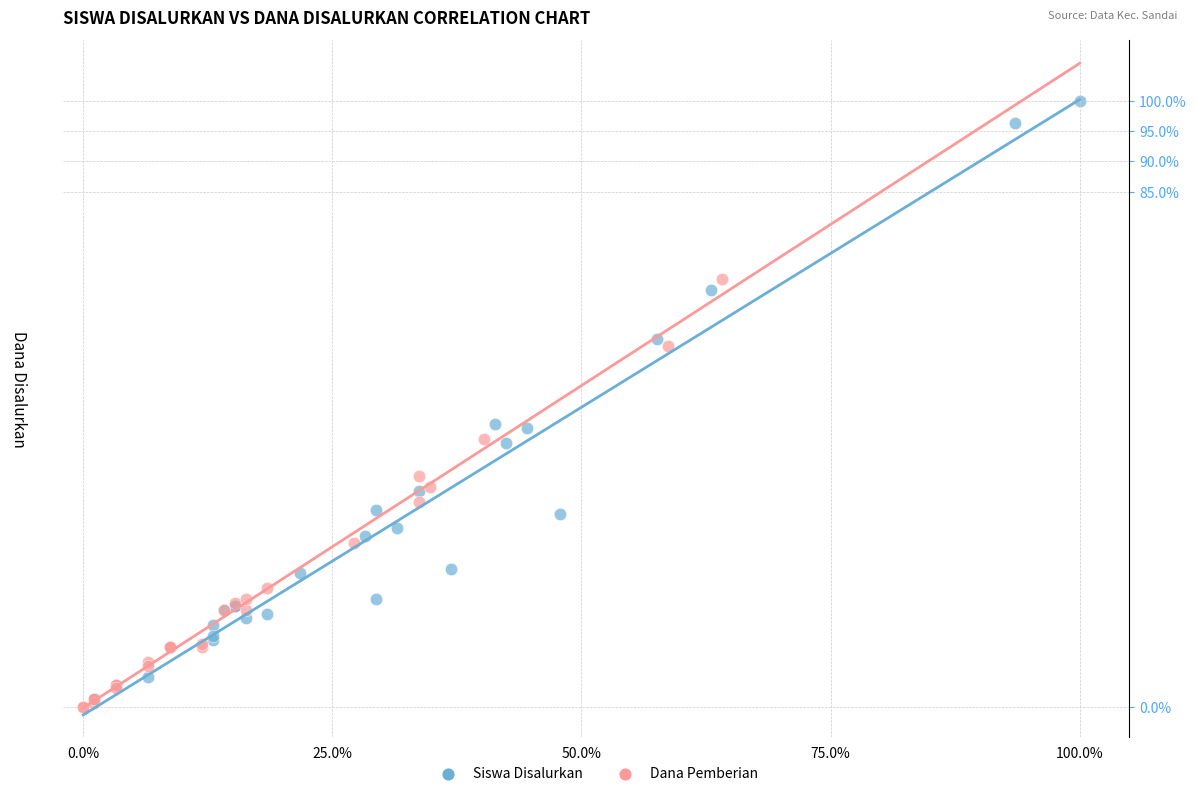

Which series has the largest Y range (max minus min)?

Siswa Disalurkan